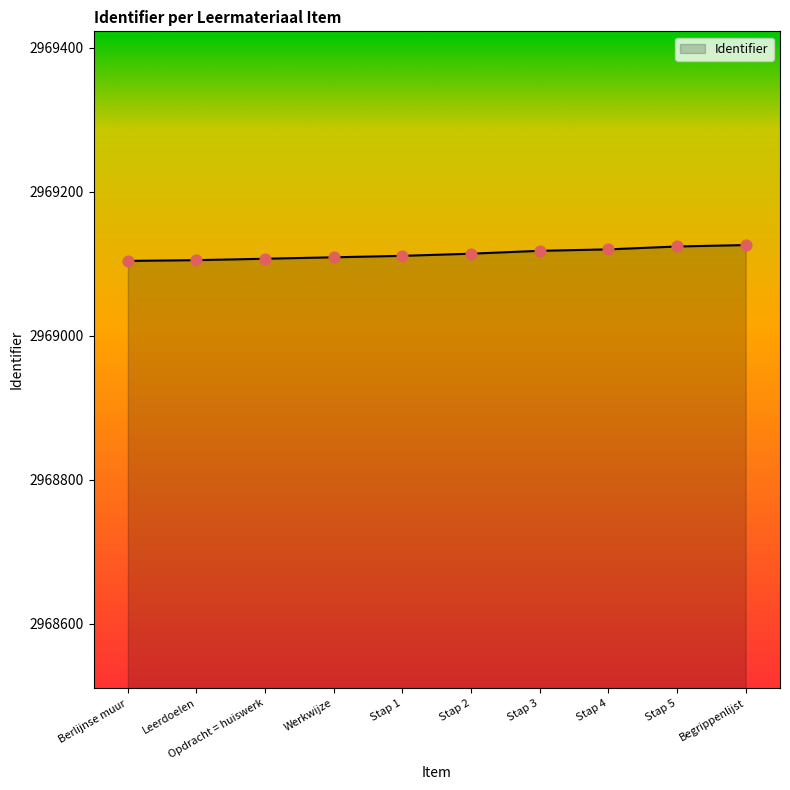

What is the ratio of the value at Leerdoelen to the value at Opdracht = huiswerk?

1.0